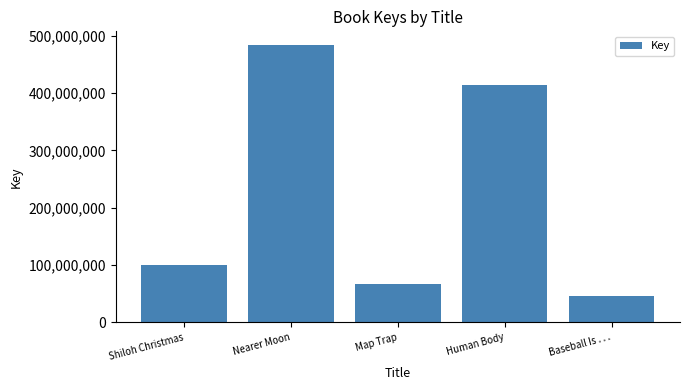

Reading left to right, list all the values displayed in this chart.

Shiloh Christmas=100274529	Nearer Moon=483701792	Map Trap=66376331	Human Body=414448131	Baseball Is . . .=45484329